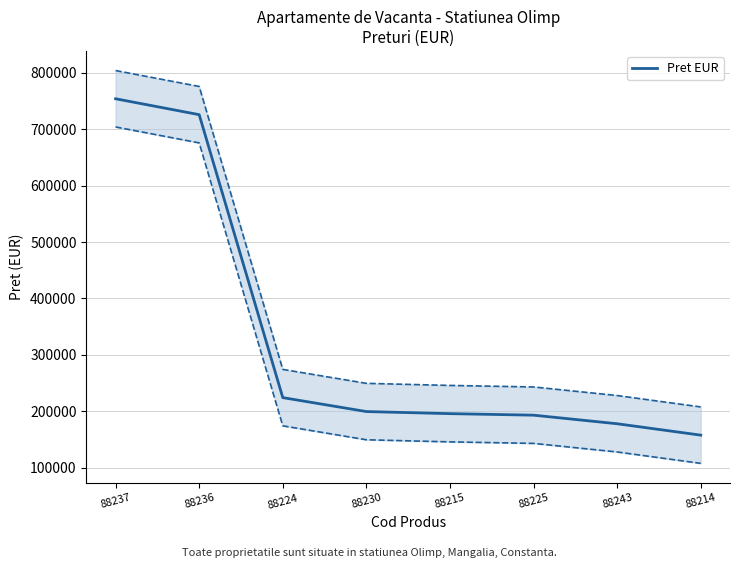

What is the smallest value displayed?

157700